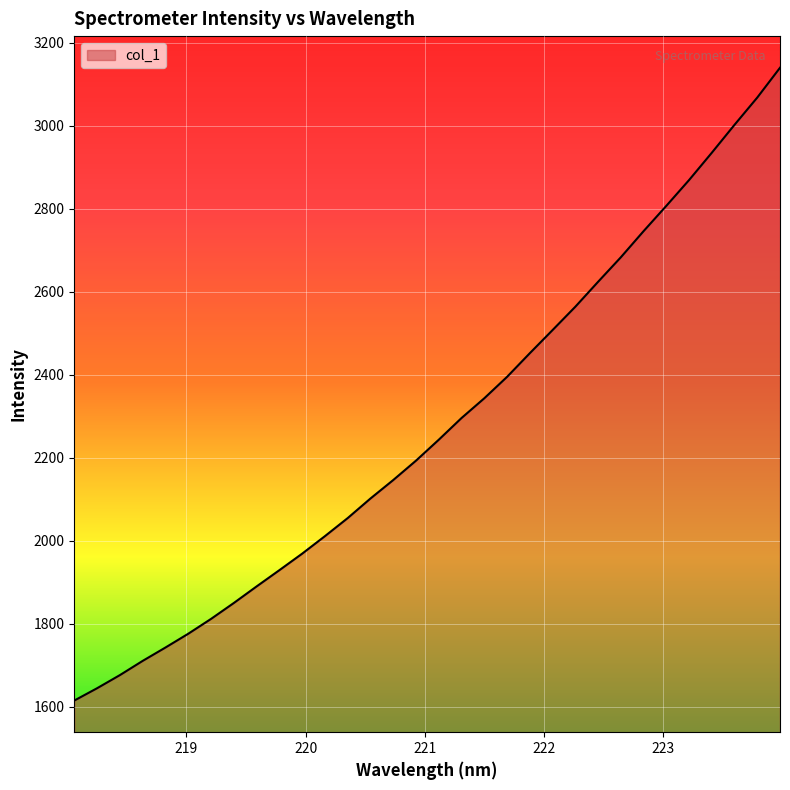

What is the difference between the maximum and minimum values?

1524.2